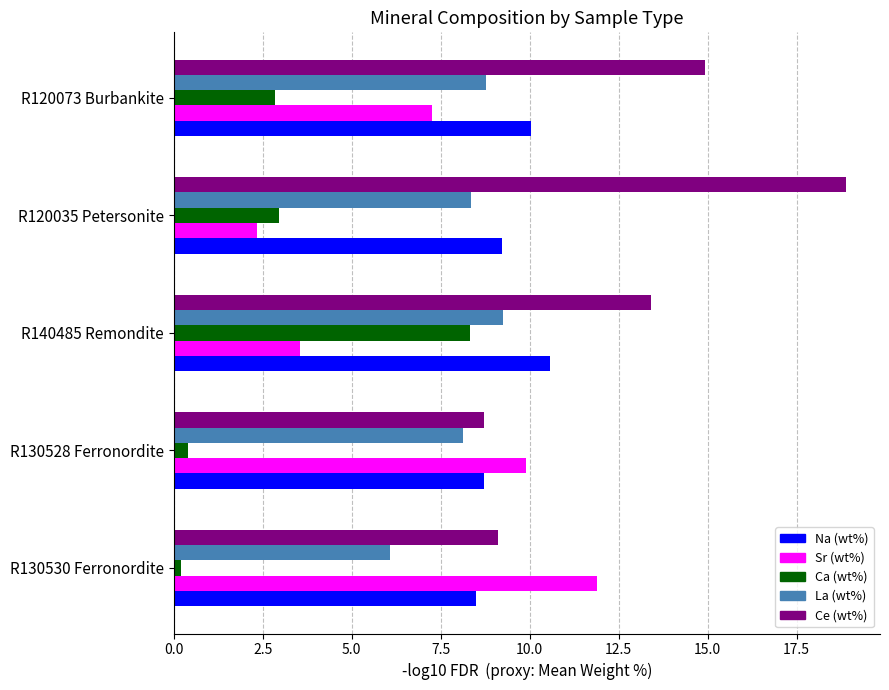

At R140485 Remondite, list the series in order from smallest to largest.

Sr (wt%), Ca (wt%), La (wt%), Na (wt%), Ce (wt%)